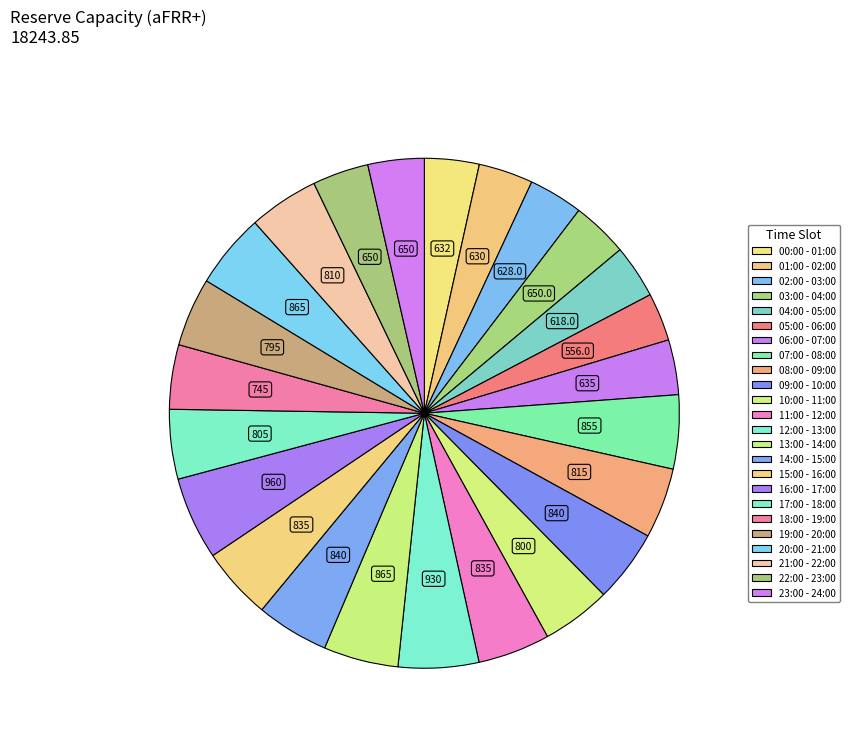

Between 00:00 - 01:00 and 04:00 - 05:00, which is larger?

00:00 - 01:00